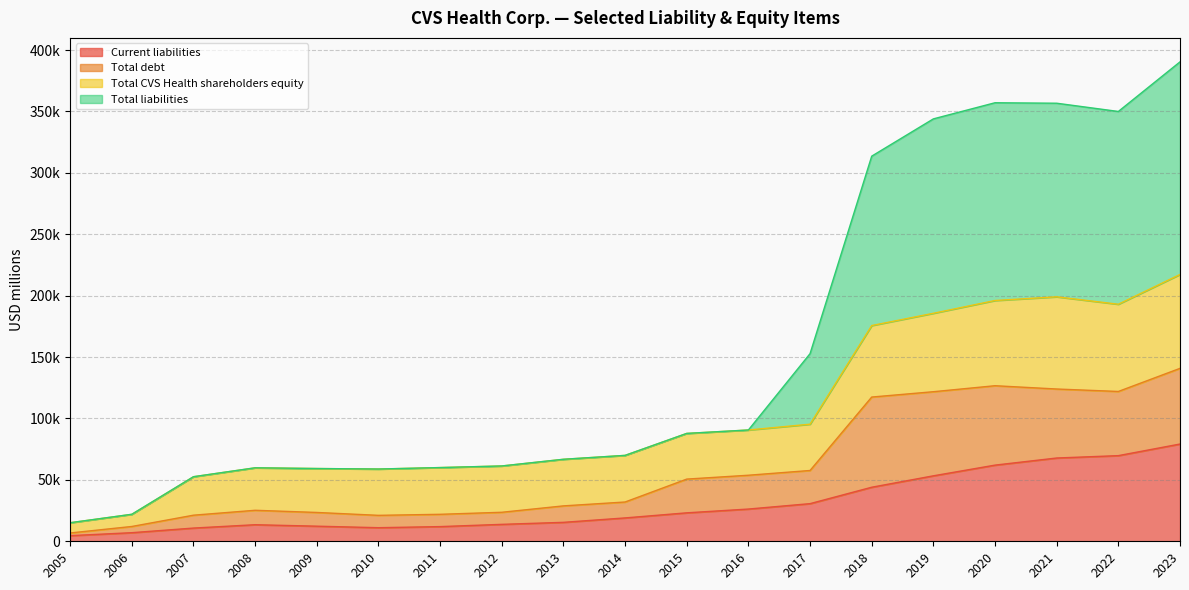

Which series has the widest spread of values?

Total liabilities